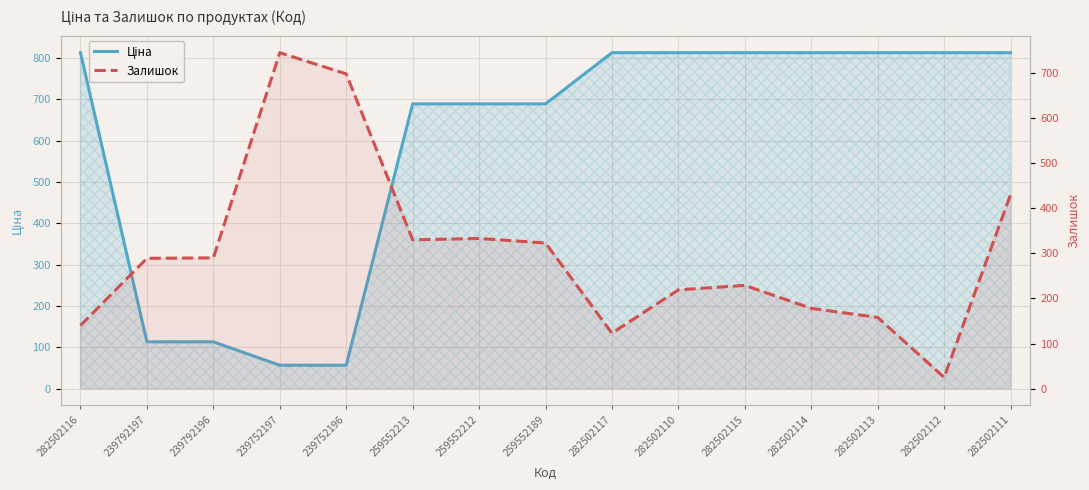

What is the smallest value displayed?

25.0